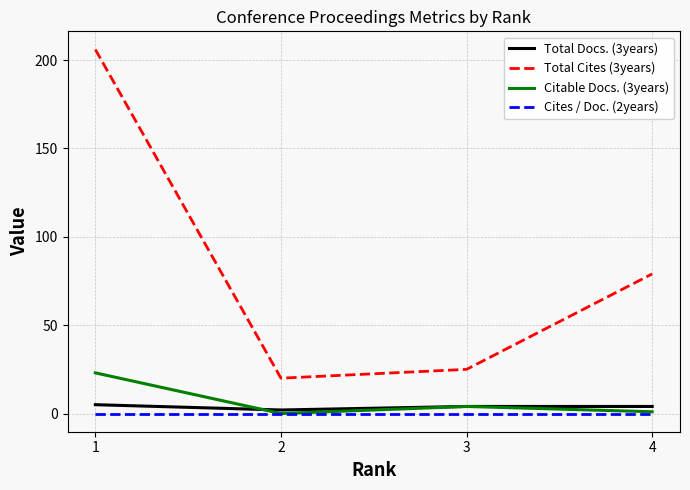

The value of Total Cites (3years) at 3 is 17. True or false?

False